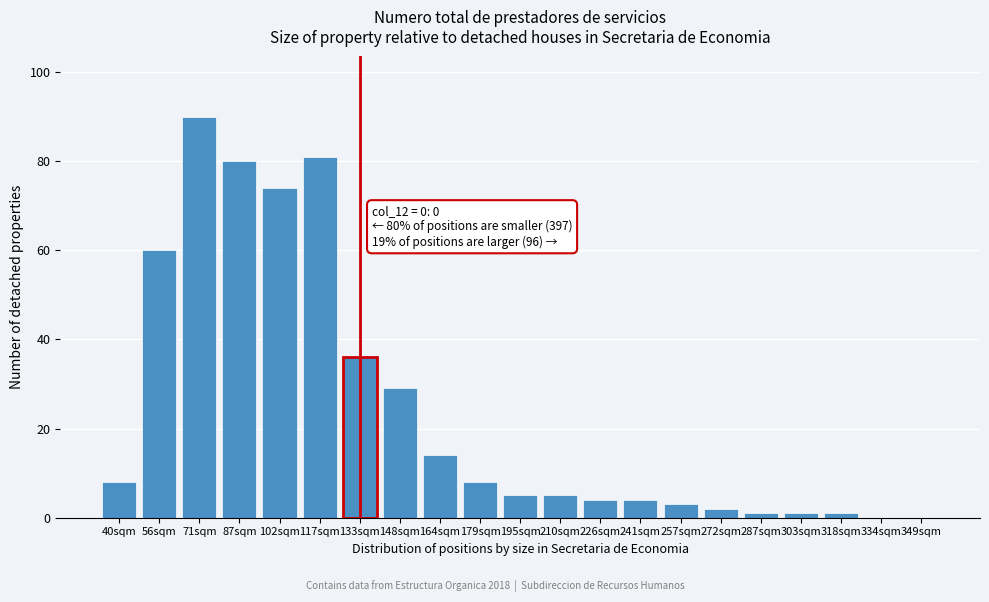

Reading right to left, extract all data points from this chart.

349sqm=0	334sqm=0	318sqm=1	303sqm=1	287sqm=1	272sqm=2	257sqm=3	241sqm=4	226sqm=4	210sqm=5	195sqm=5	179sqm=8	164sqm=14	148sqm=29	133sqm=36	117sqm=81	102sqm=74	87sqm=80	71sqm=90	56sqm=60	40sqm=8